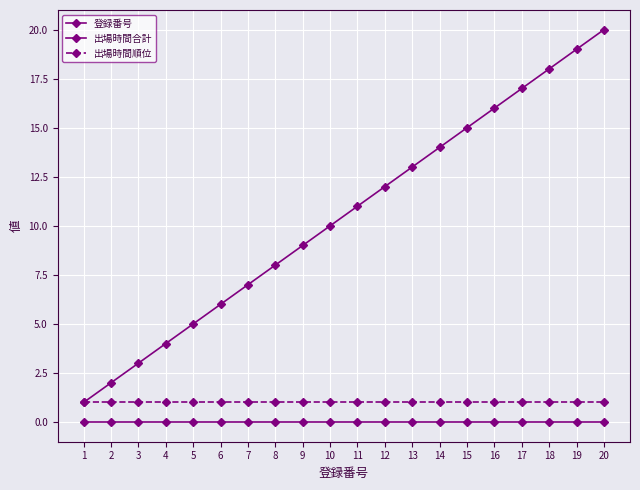

What is the approximate value of 出場時間順位 at 8?

1